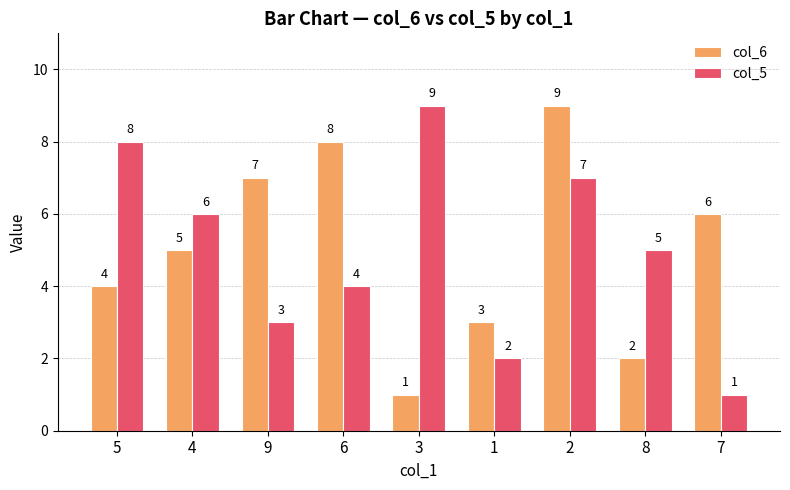

Reading left to right, what are all the values shown in this chart?

col_6: 4	5	7	8	1	3	9	2	6
col_5: 8	6	3	4	9	2	7	5	1